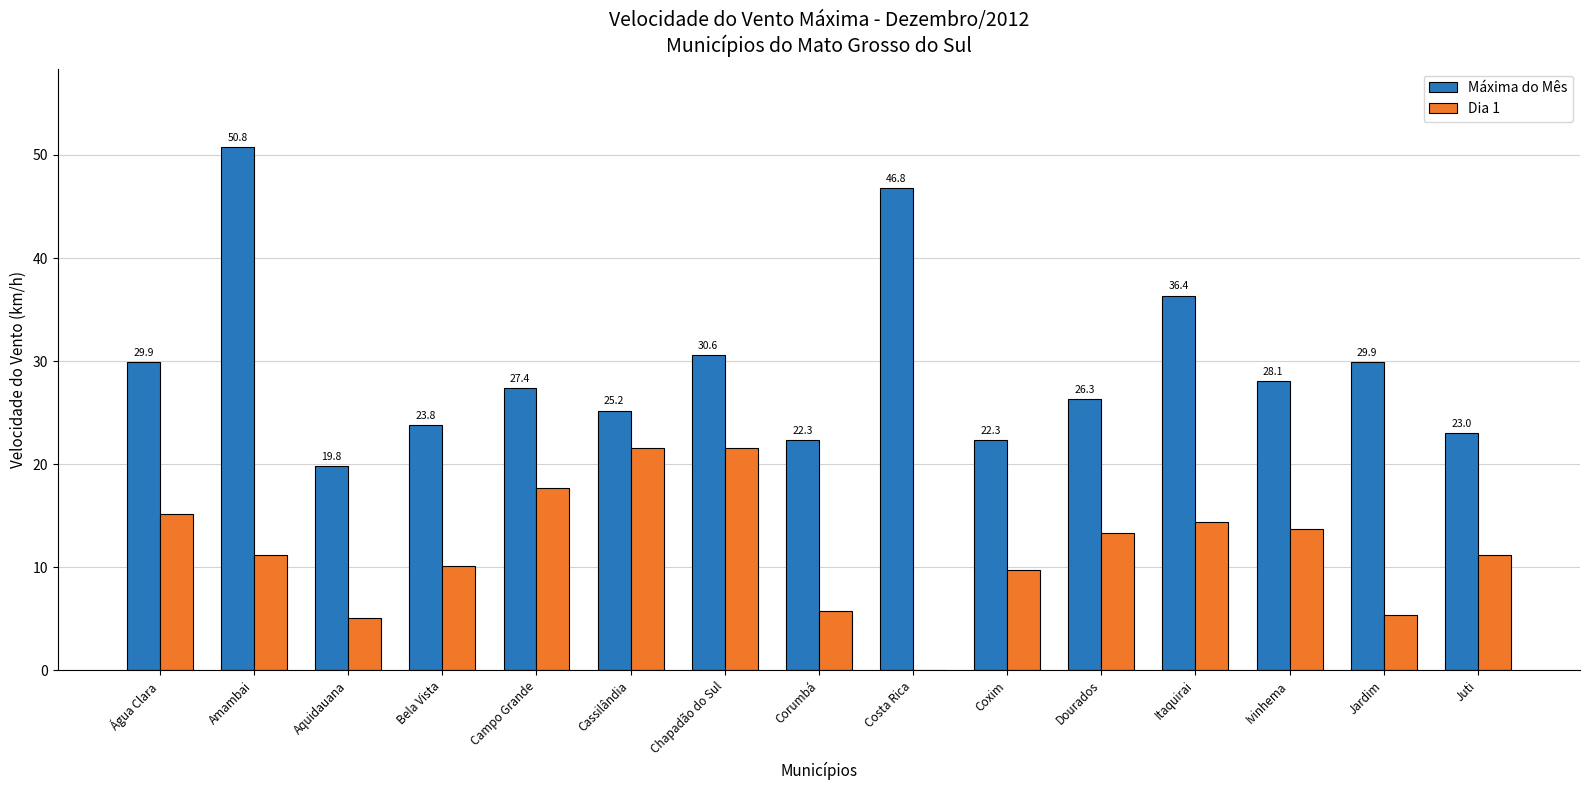

What is the sum of the Máxima do Mês values at Campo Grande and Cassilândia?

52.6